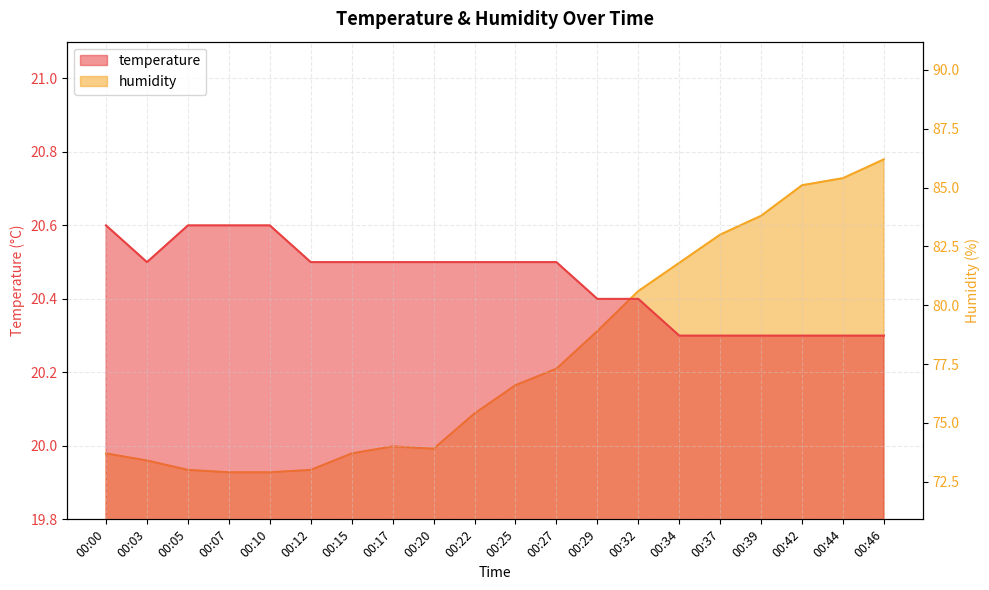

What is the minimum value for humidity?

72.9